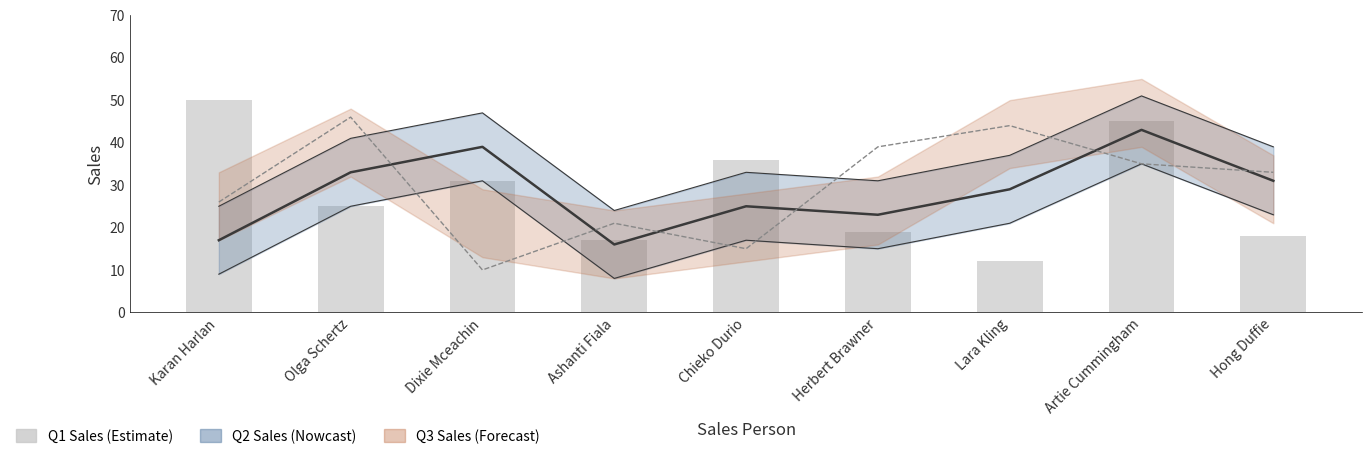

At which category is the sum across all series the highest?

Artie Cummingham